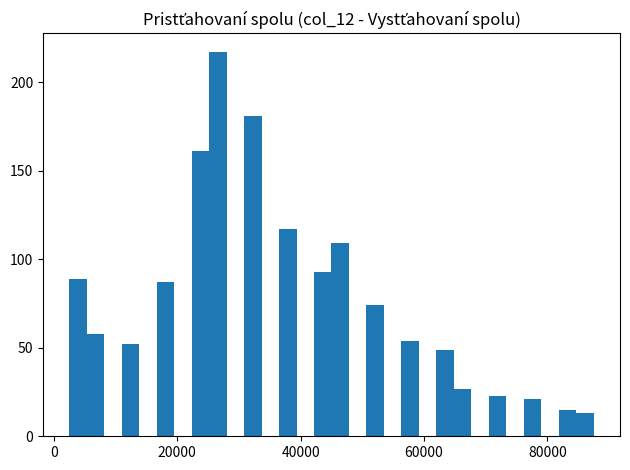

Read against the x-axis, roughly where is the centre of the tallest bar?

26000